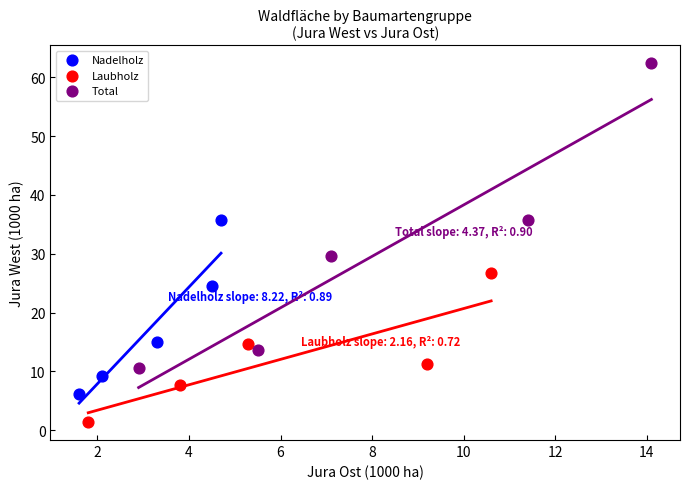

What are all the series names shown in the legend?

Nadelholz, Laubholz, Total